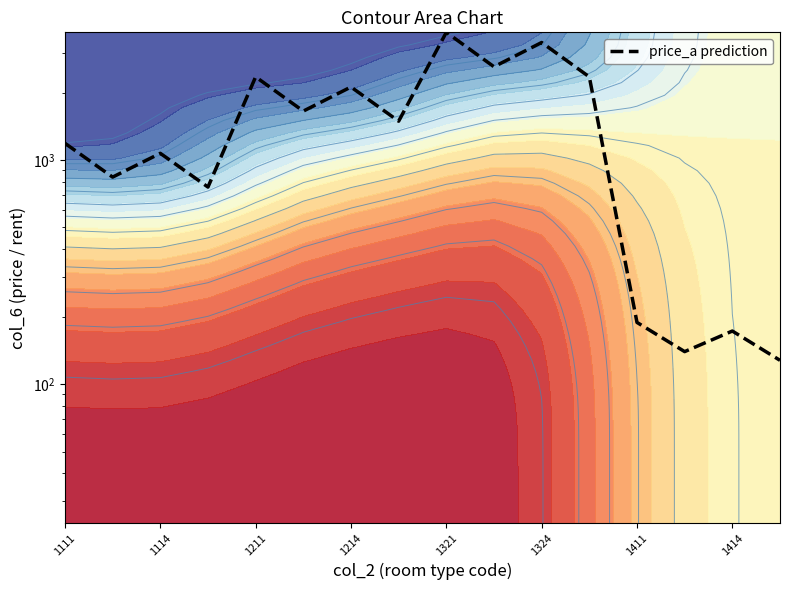

At which category does the chart reach its minimum across all series?

15